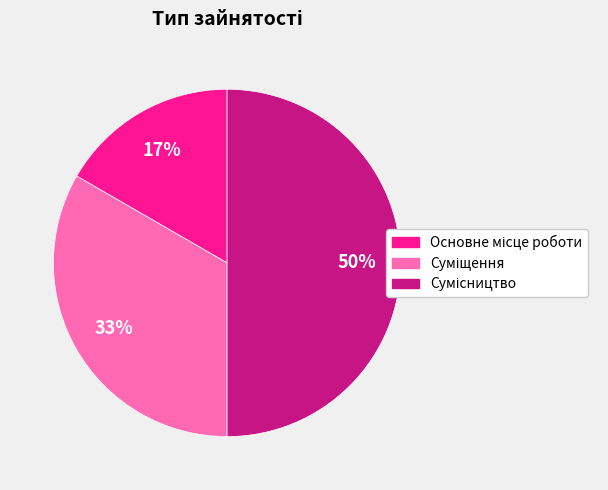

To the nearest percent, what is the difference between the largest and smallest slice percentages?

33%